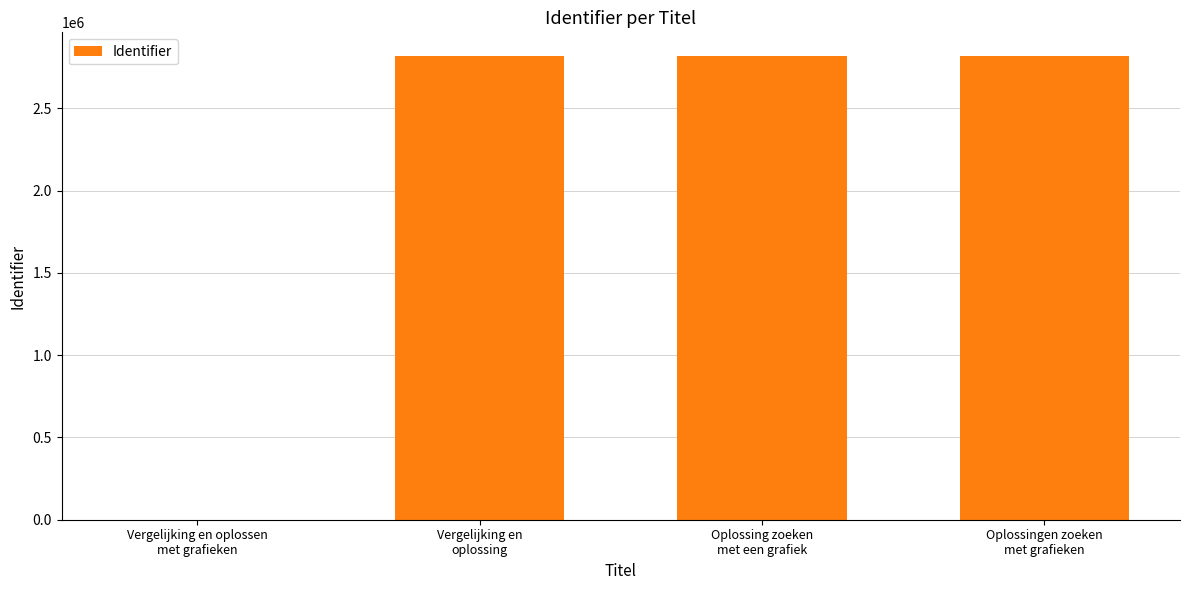

What is the sum of all values?

8463747